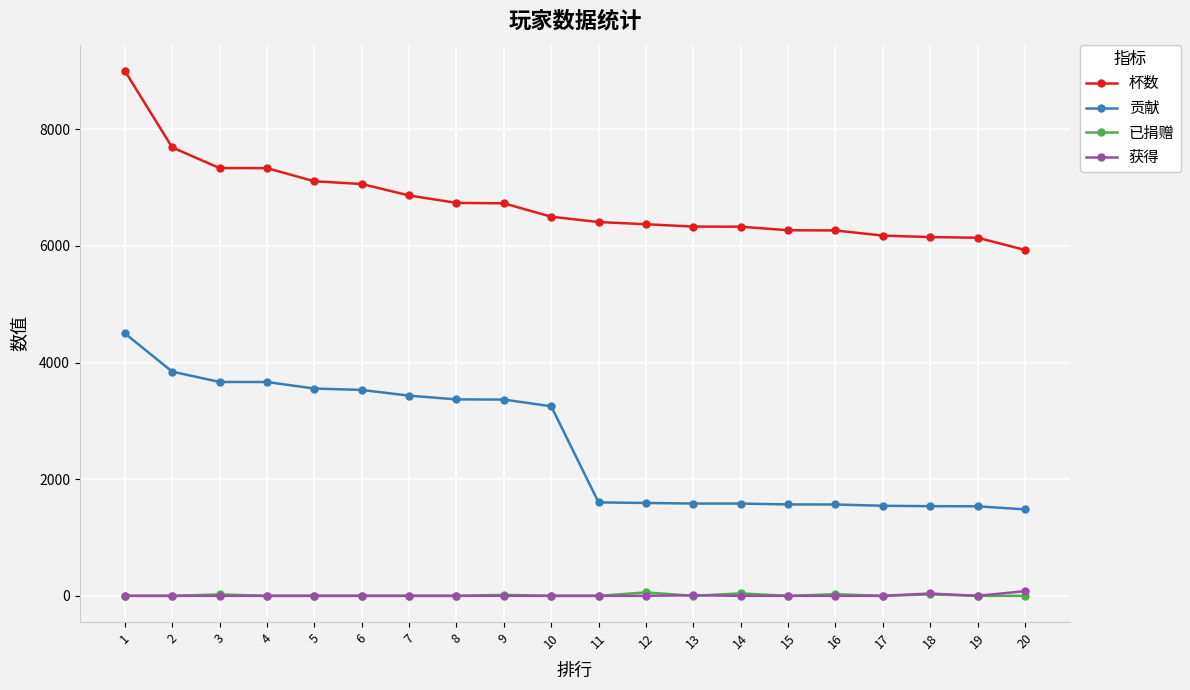

Which series has the largest total across all categories?

杯数